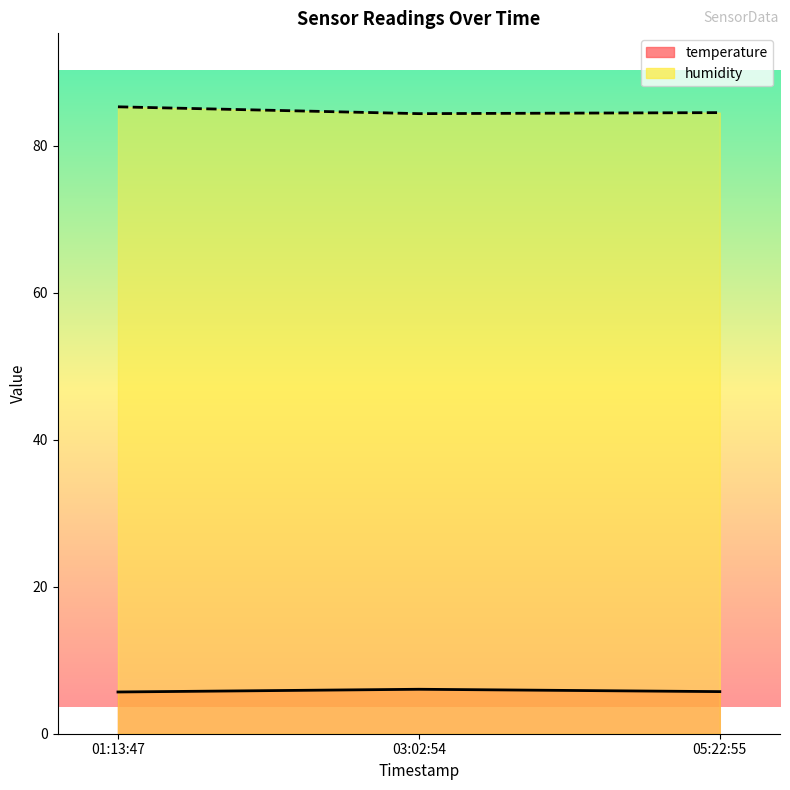

What is the difference between the humidity values at 05:22:55 and 03:02:54?

0.1